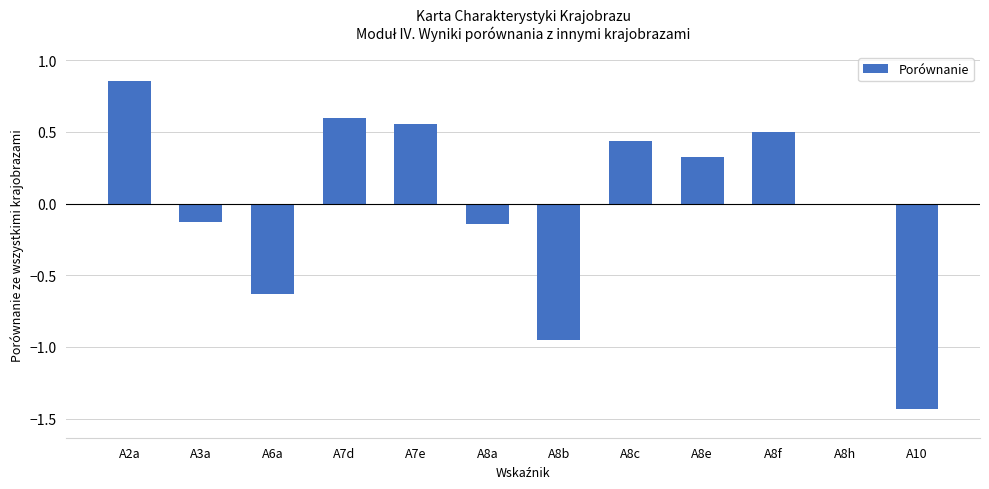

Is it true that the value at A8c is 0.8?

False